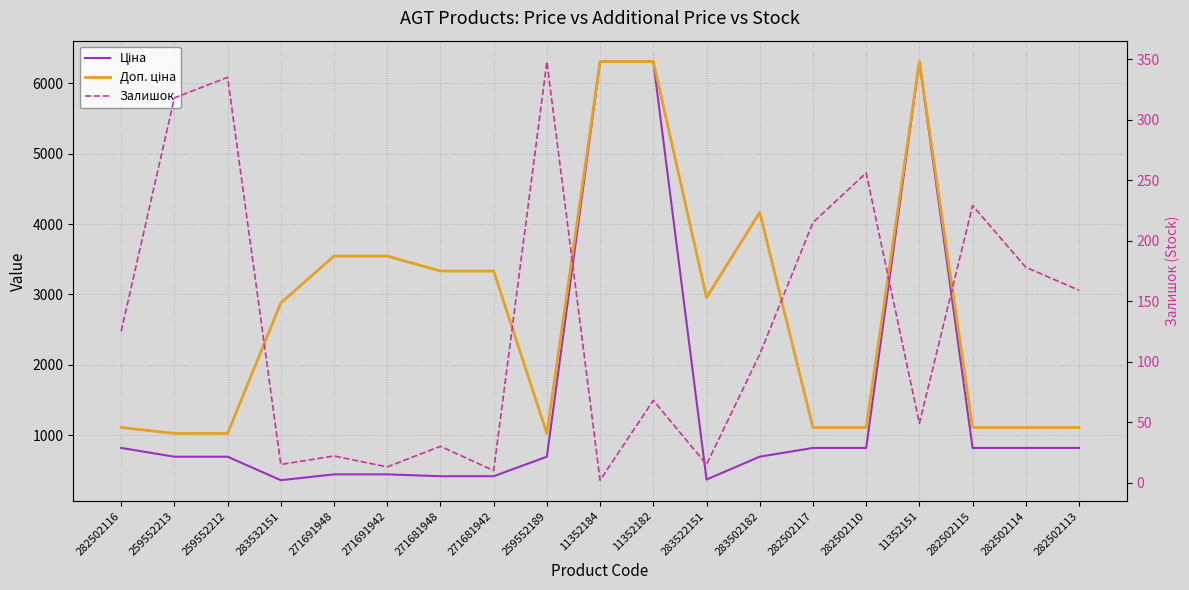

What is the difference between the highest and lowest values at 11352184?

6306.8